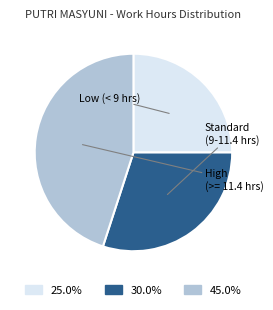

Count the number of slices in the pie.

3